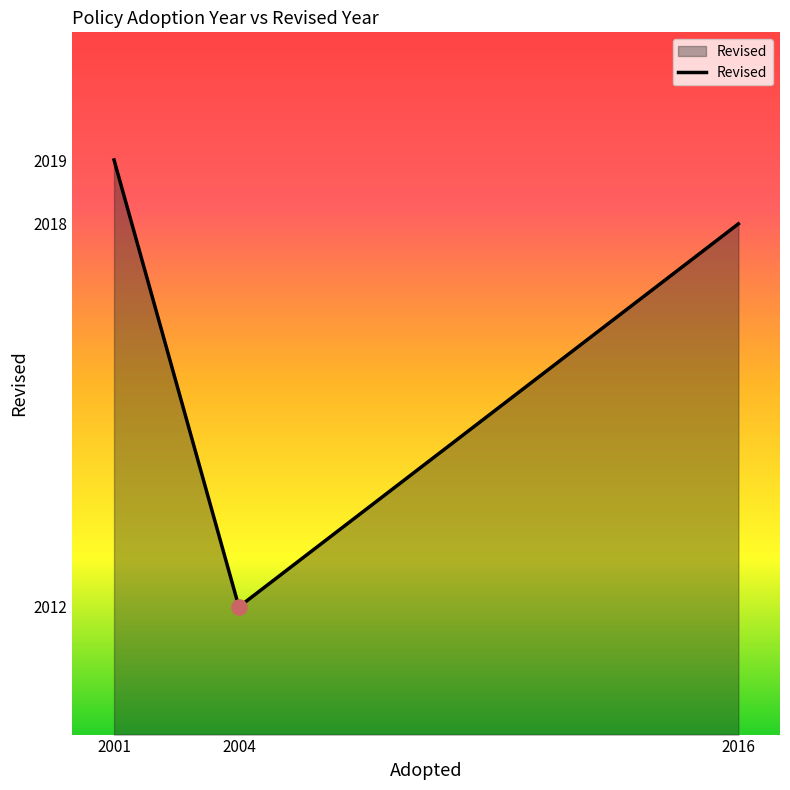

Which has a higher value, 2004 or 2001?

2001